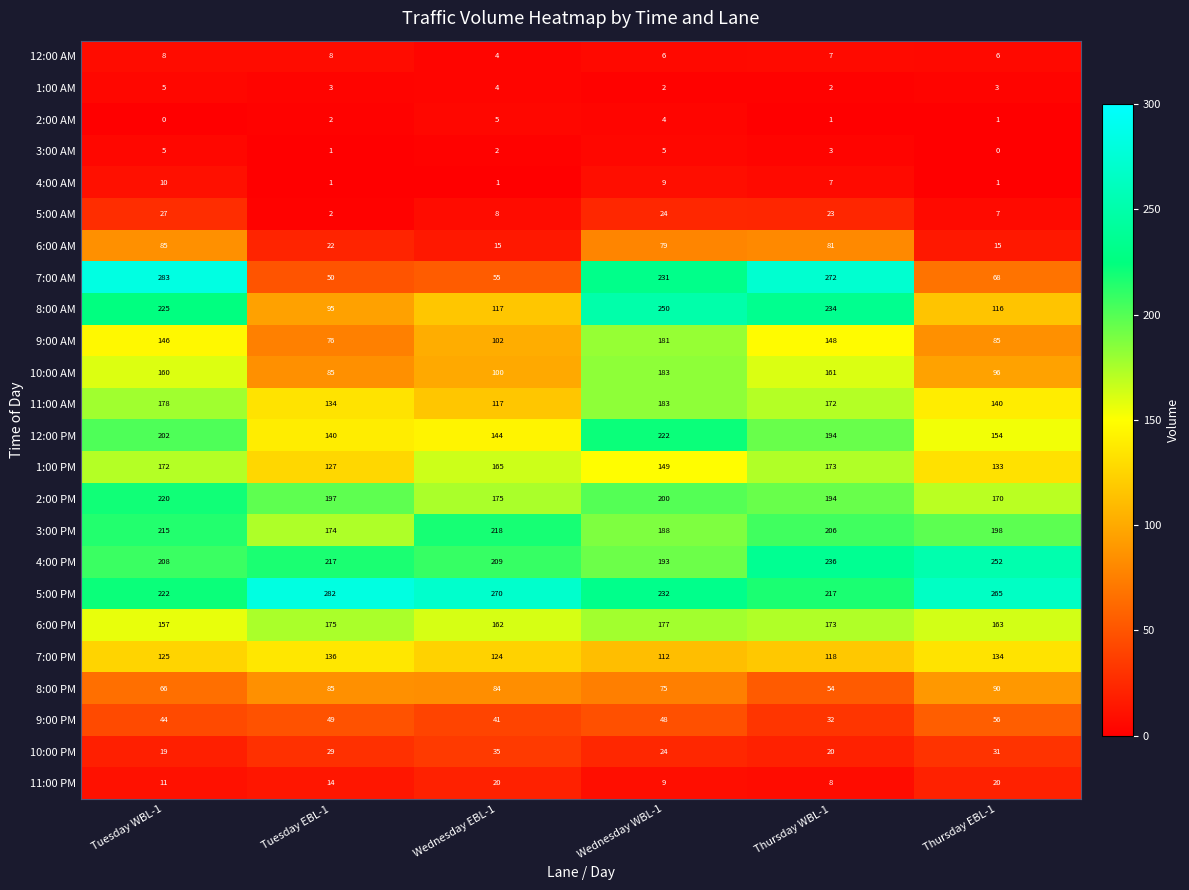

What is the sum of the 7:00 PM values at Wednesday EBL-1 and Wednesday WBL-1?

236